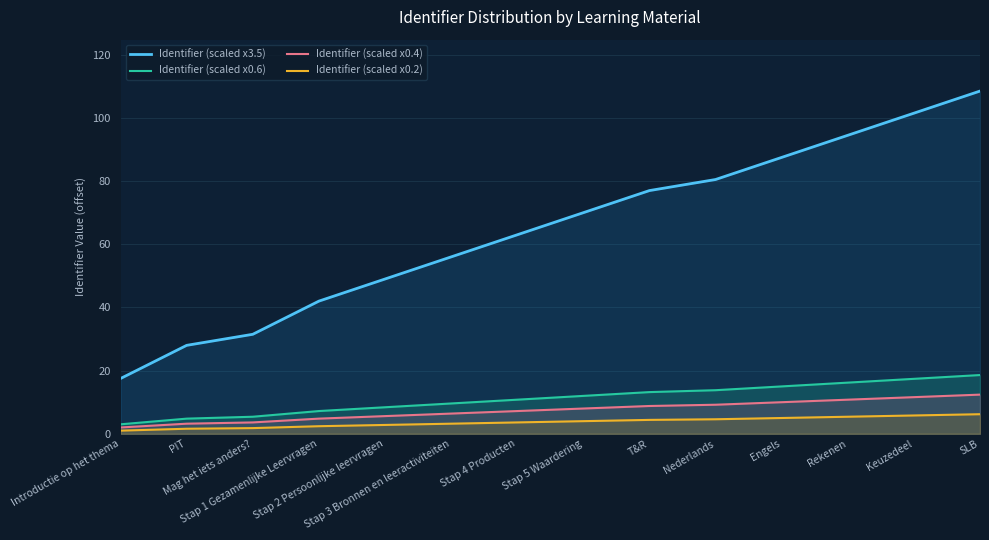

What is the spread (max minus min) of values at Engels?

82.5